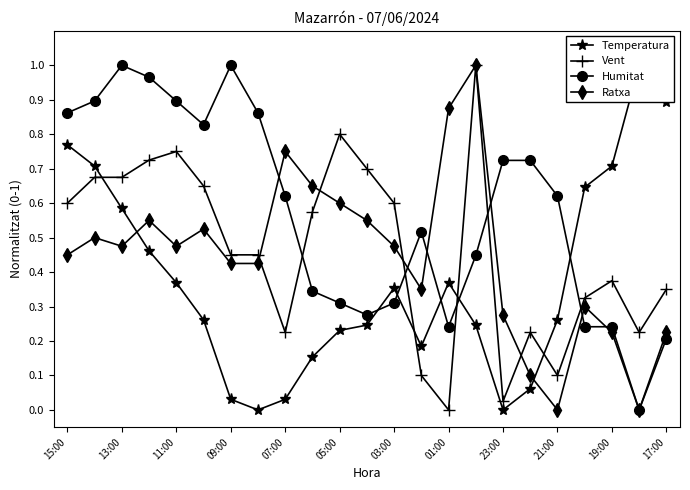

Which series has the widest spread of values?

Temperatura